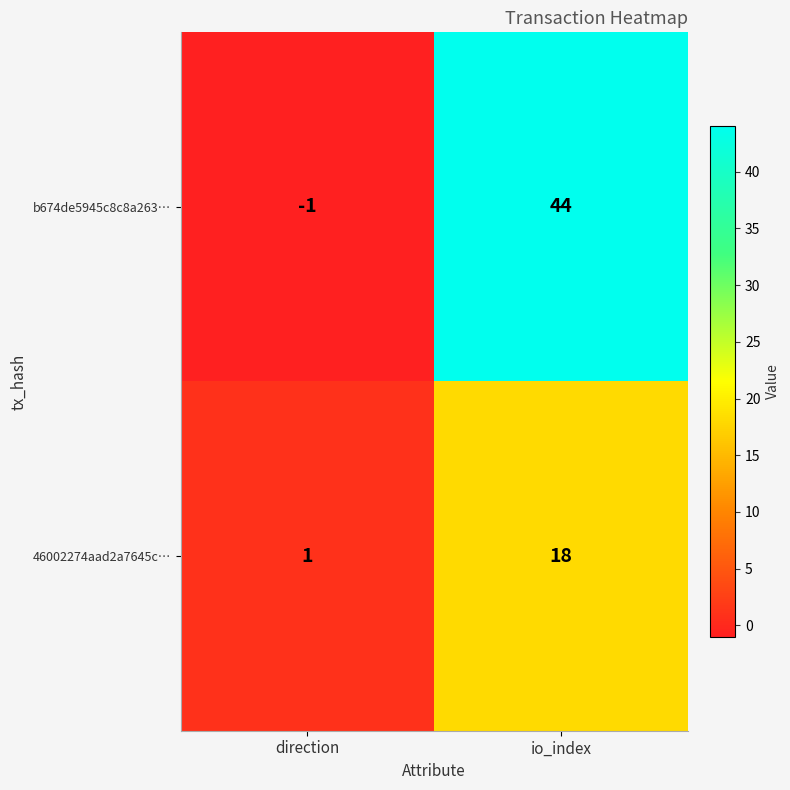

Which series has the largest range (max minus min)?

b674de5945c8c8a263…